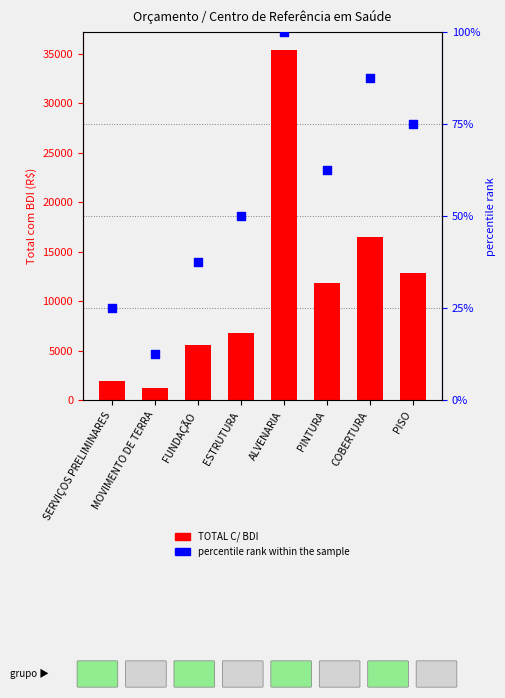

Which series has the largest Y range (max minus min)?

TOTAL C/ BDI